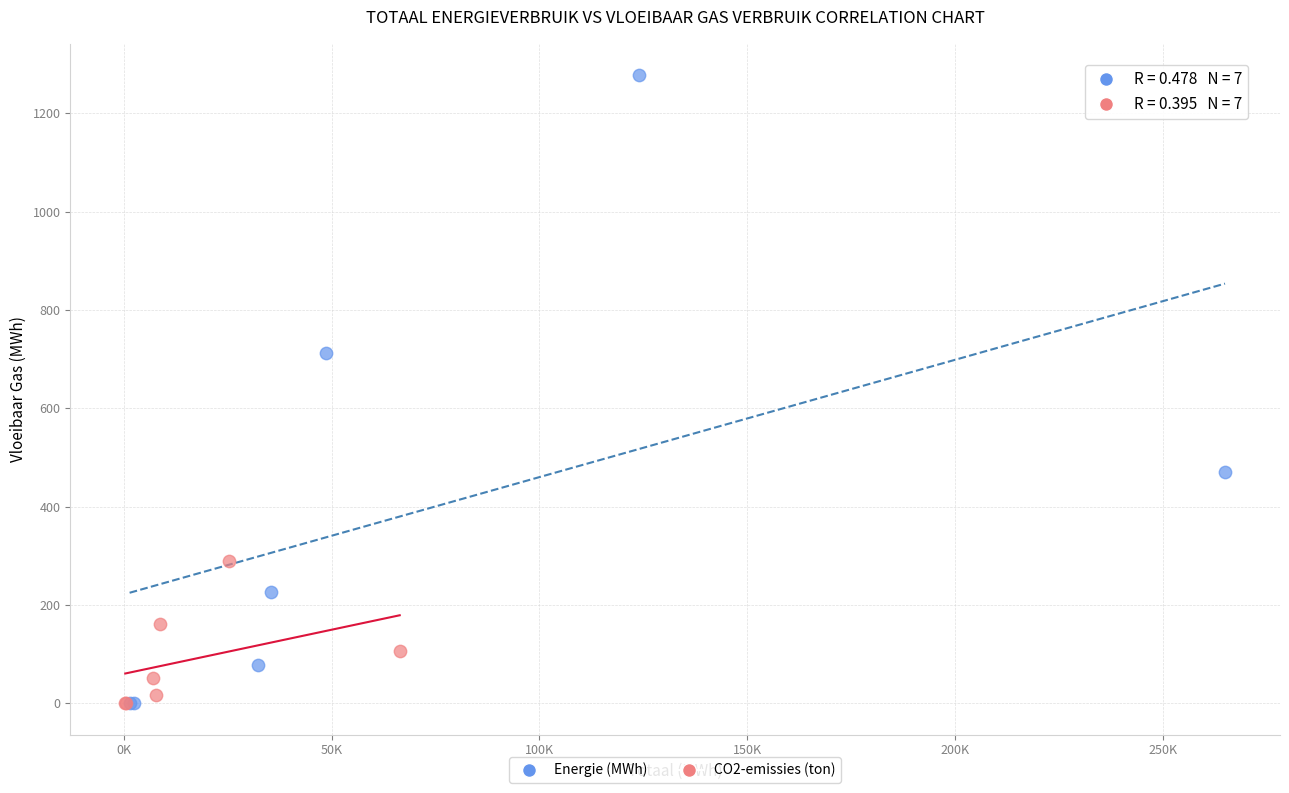

Which series contains the highest Y value?

Energie (MWh)